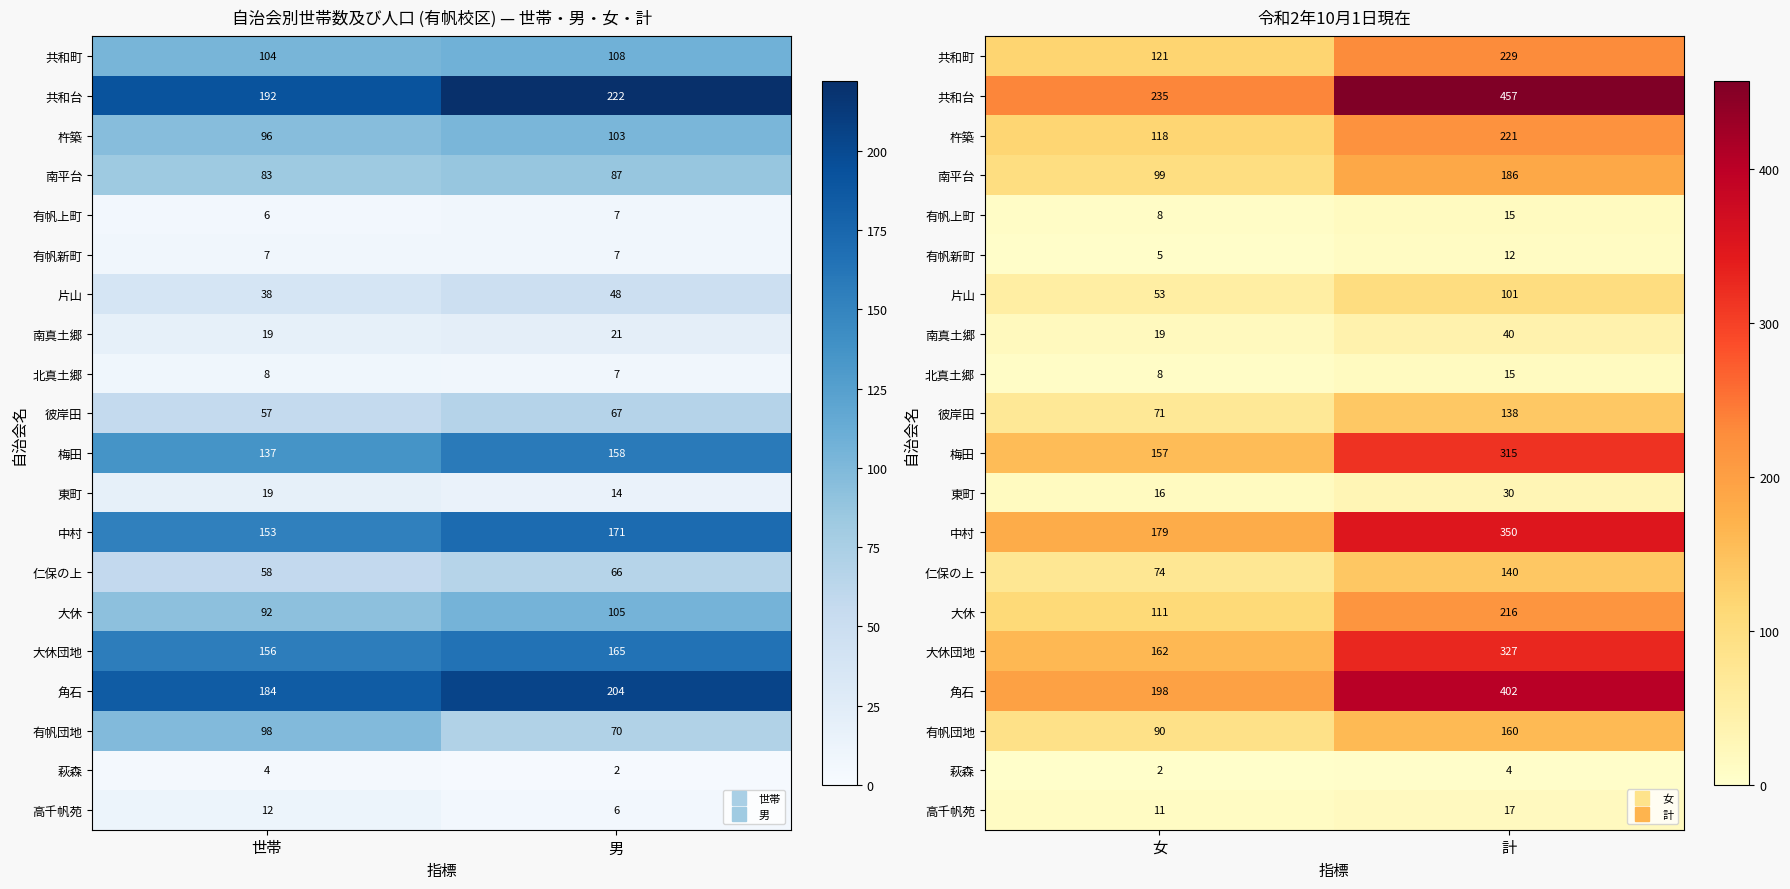

At how many categories does at least one series exceed 331?

1